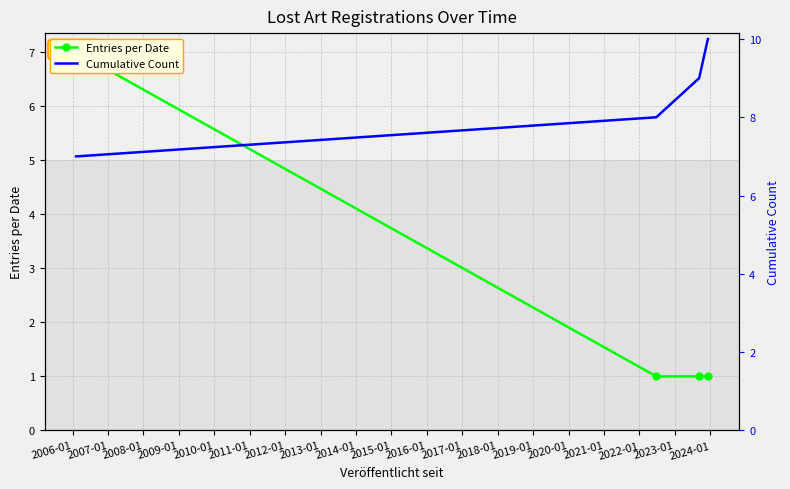

How many lines are shown in the chart?

2